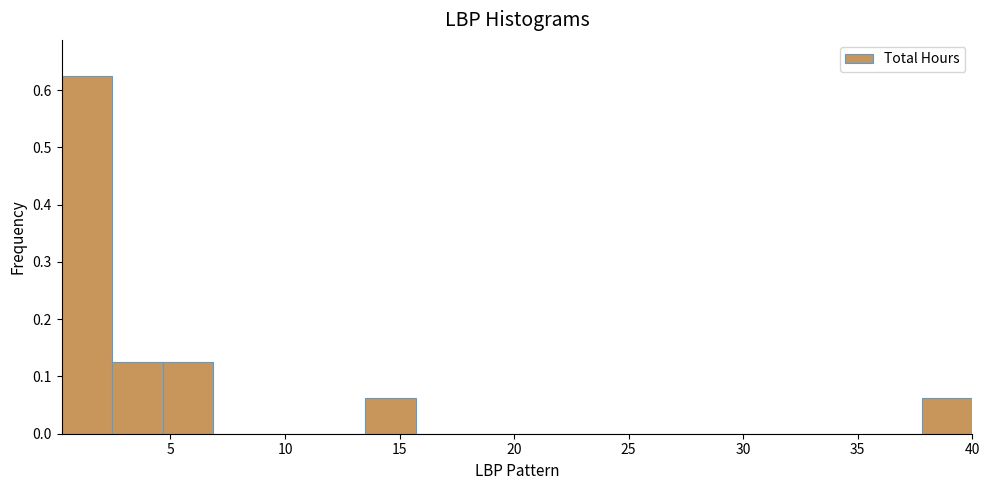

How tall is the bar that spans 13.5 to 15.5 on the x-axis? Neither the bar edges nor the heights are printed on the chart, so give them approximately, as read against the axes.

0.06